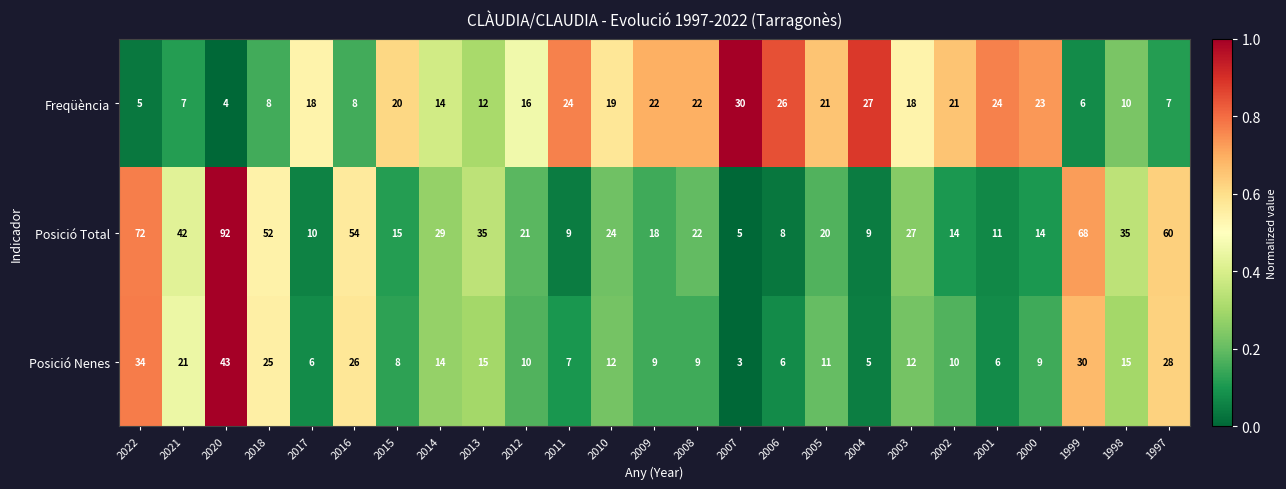

What is the total value across all series at 2010?

55